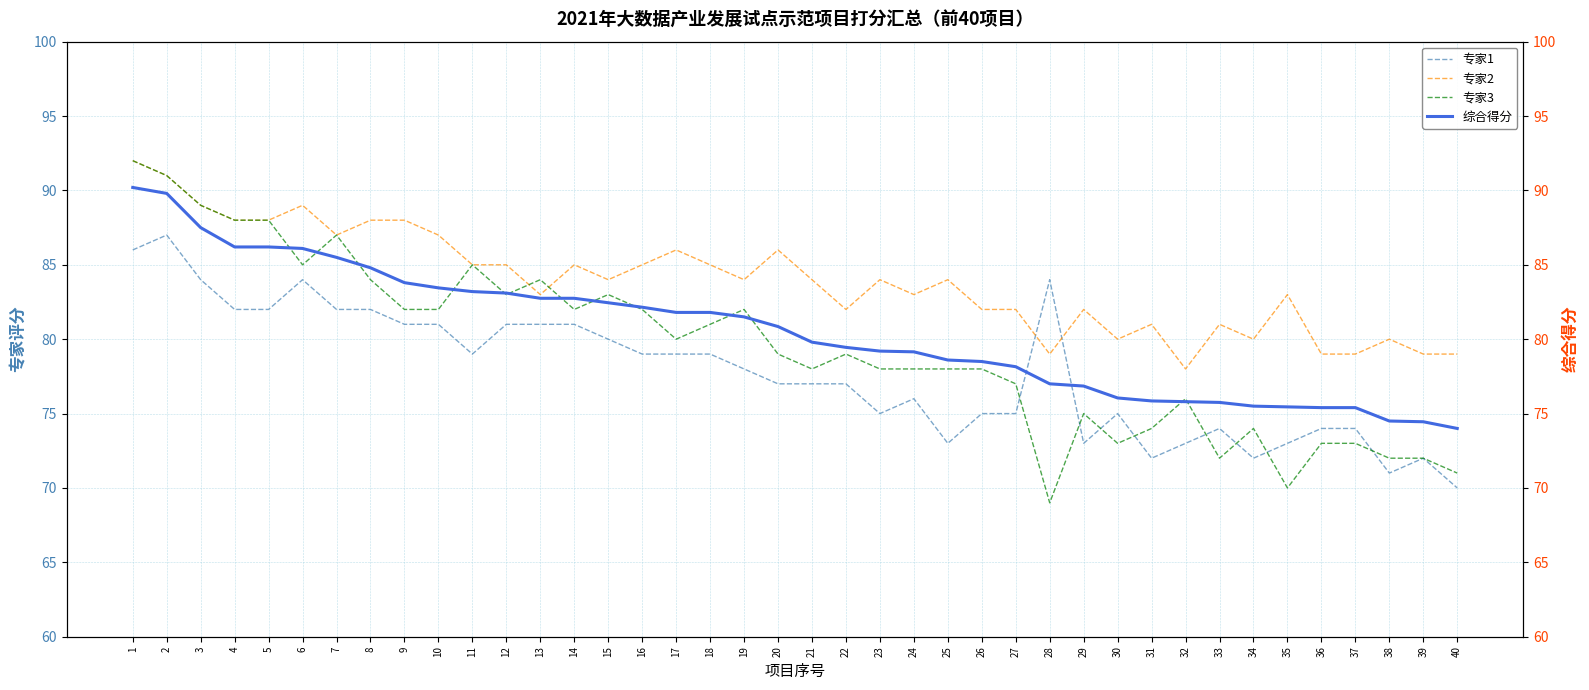

At which label does 专家3 first exceed 79?

1